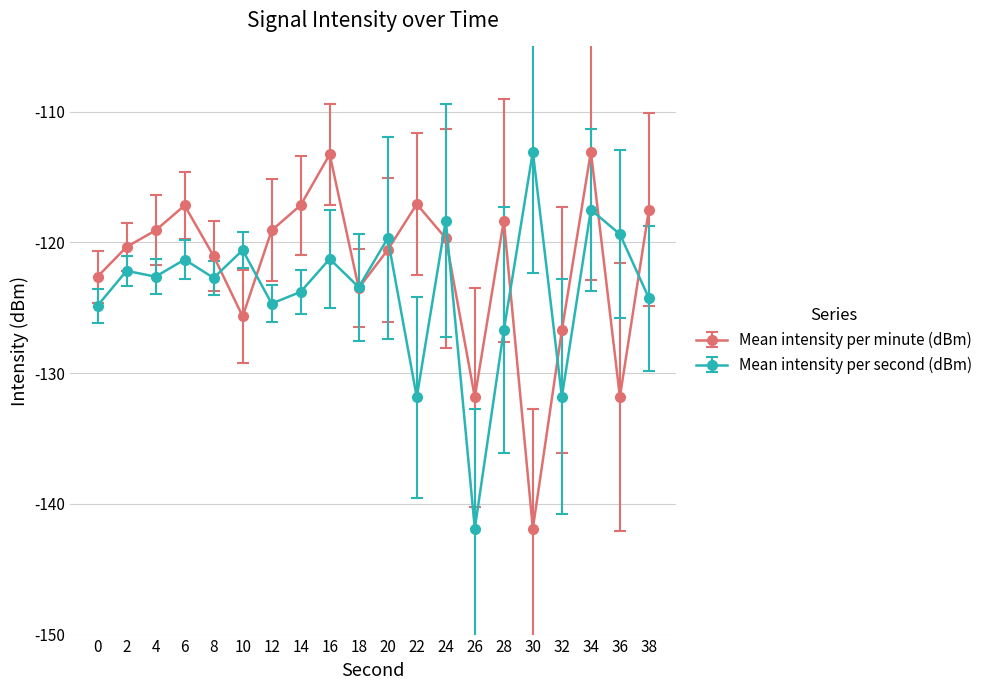

Is it true that Mean intensity per second (dBm) equals -131.8 at 32?

True